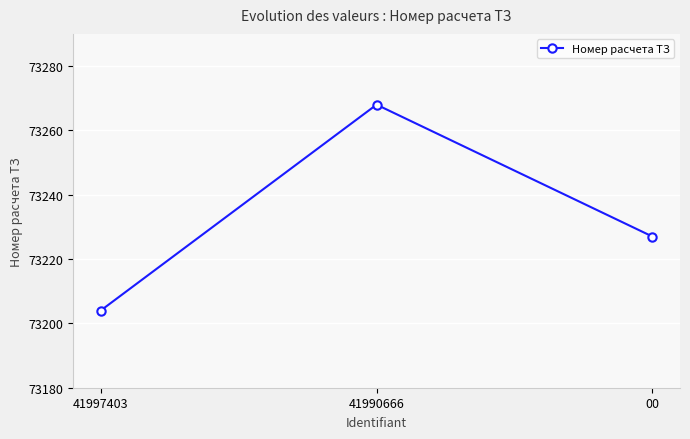

What is the greatest value displayed?

73268